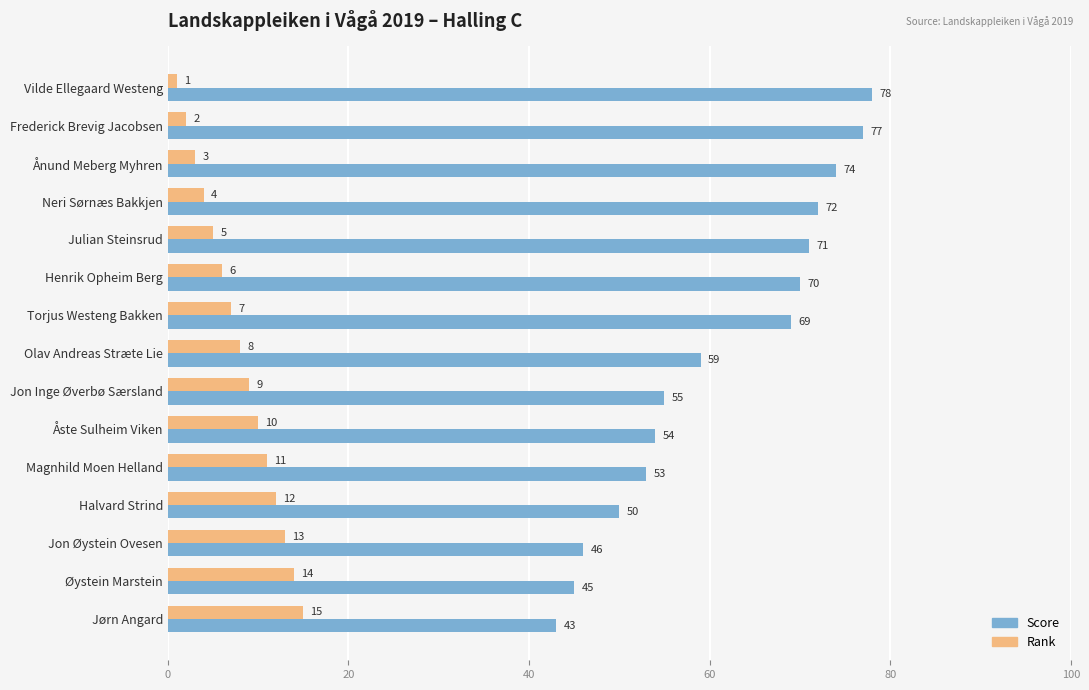

What is the spread (max minus min) of values at Torjus Westeng Bakken?

62